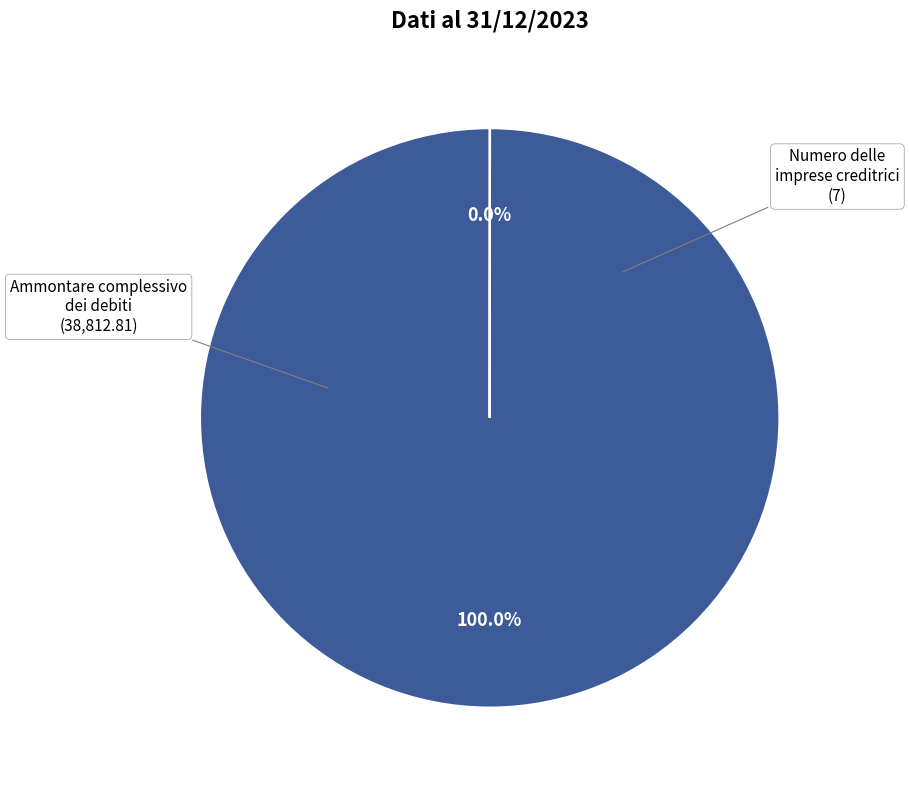

Is there any slice that represents more than half of the pie?

Yes